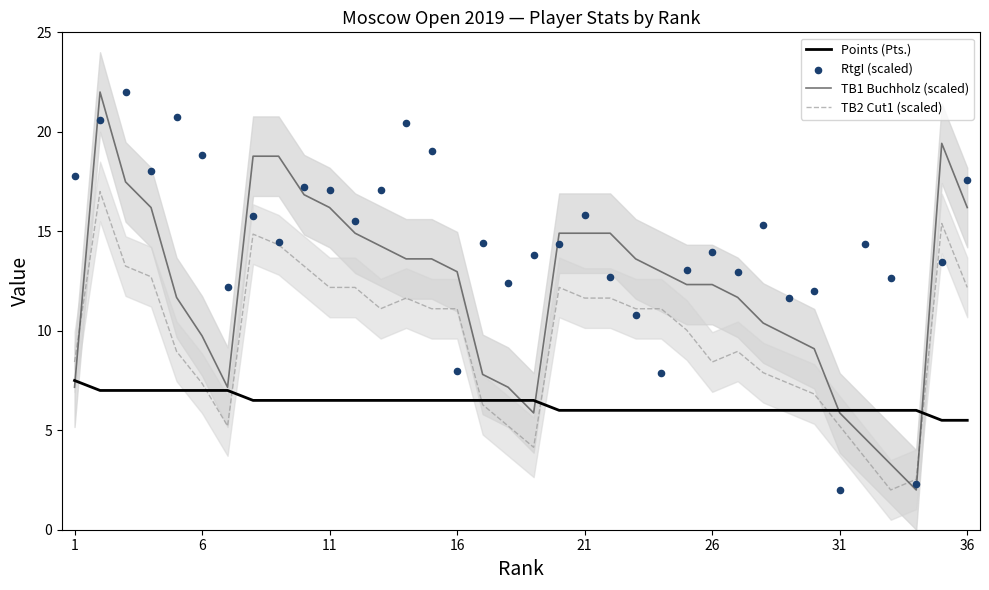

True or false: TB1 Buchholz (scaled) has a value of 5.9 at 31.

True